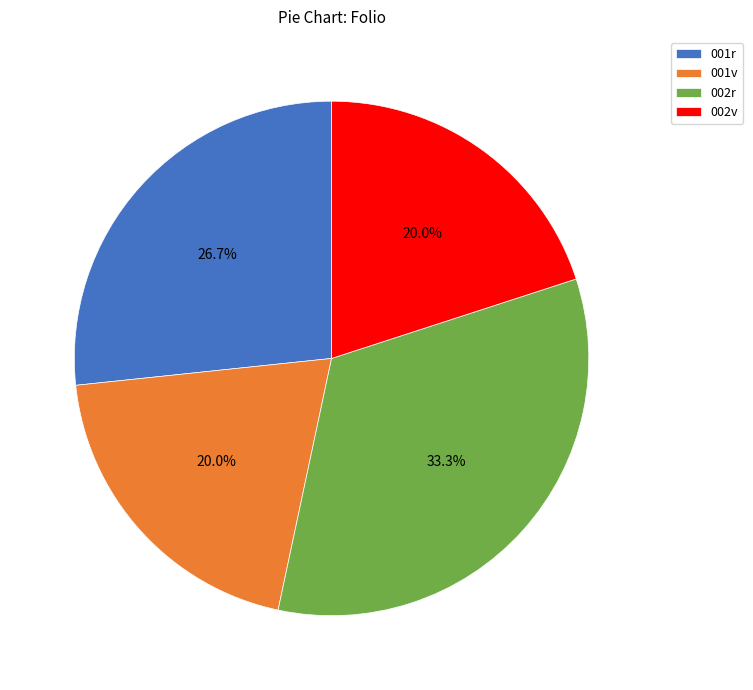

What is the total percentage of 001v and 002v?

40.0%